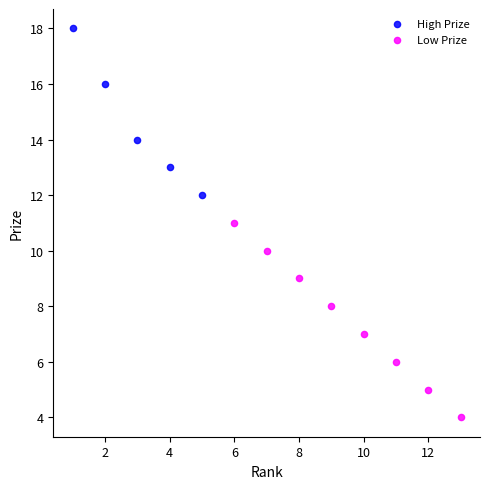

Which series reaches the maximum Y coordinate?

High Prize